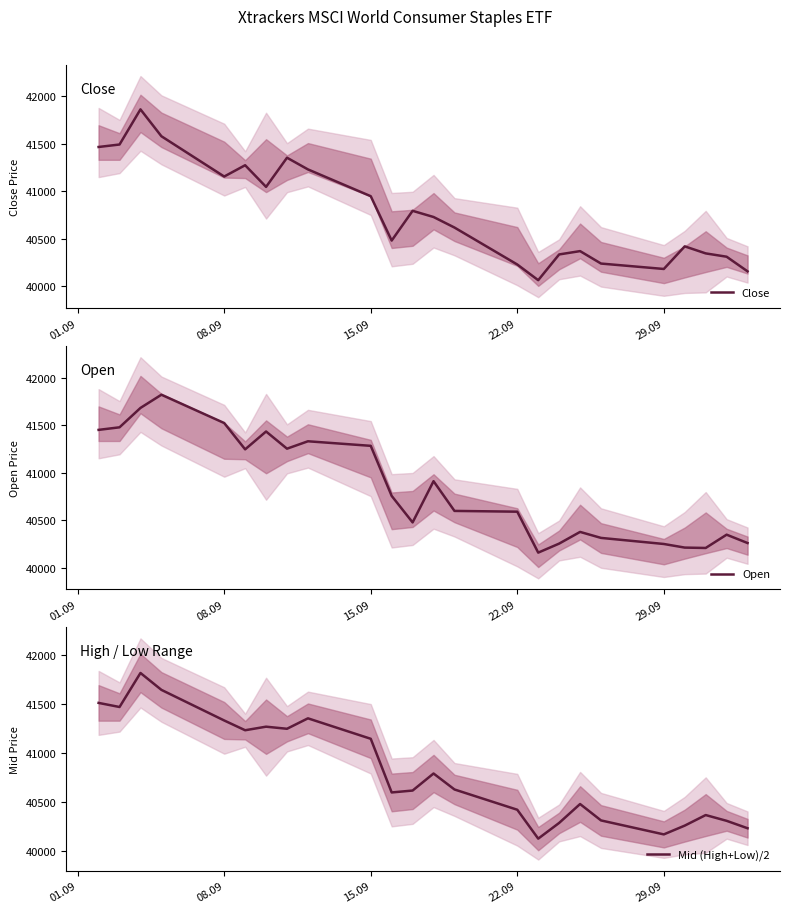

What is the difference between the second highest and second lowest values in the Open series?

1474